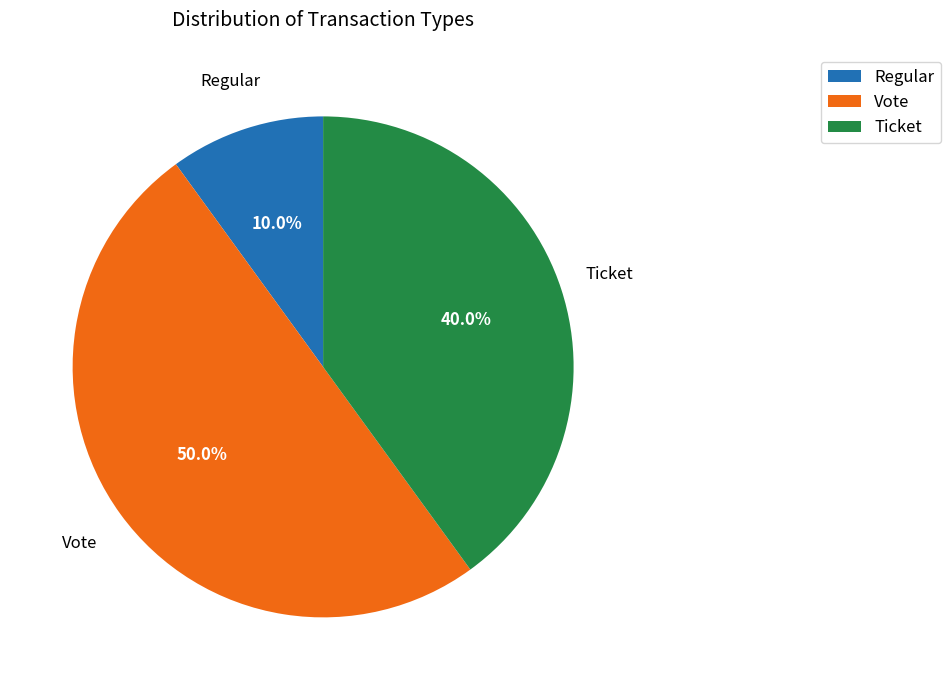

Does Ticket represent more than half of the total?

No